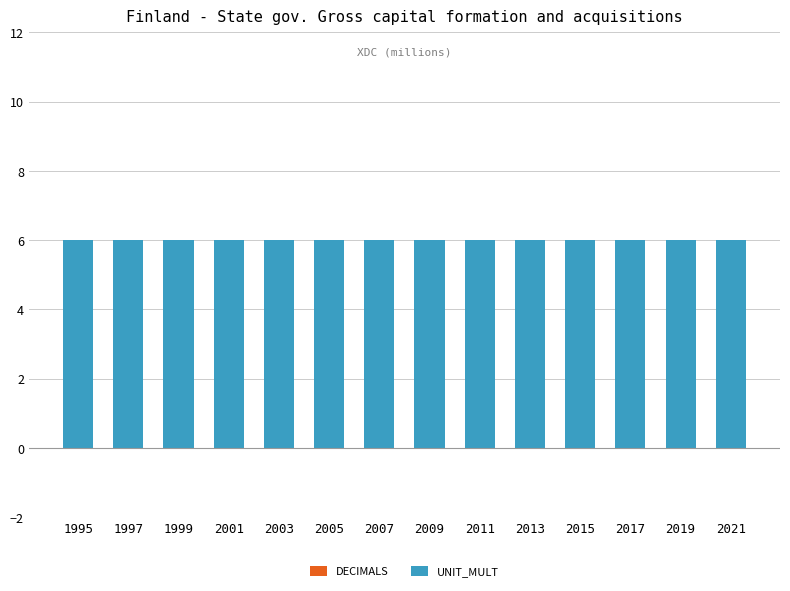

Is the value of DECIMALS at 2005 greater than the value of UNIT_MULT at 2017?

No